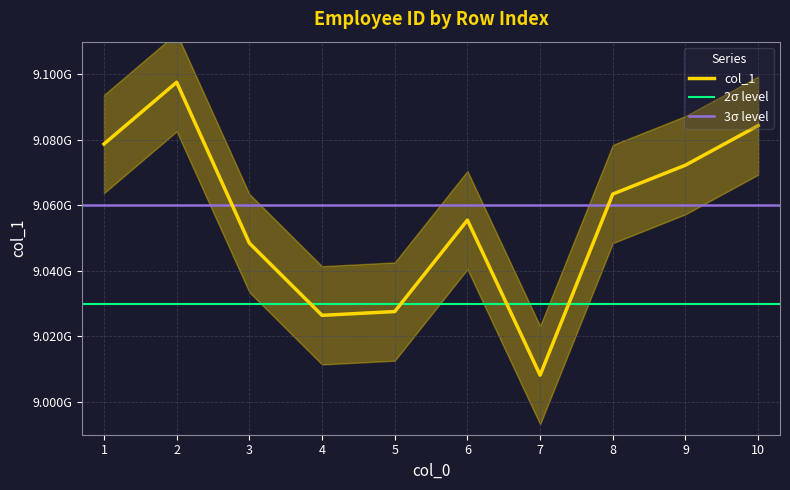

What is the change in value from 2 to 9?

-25314209